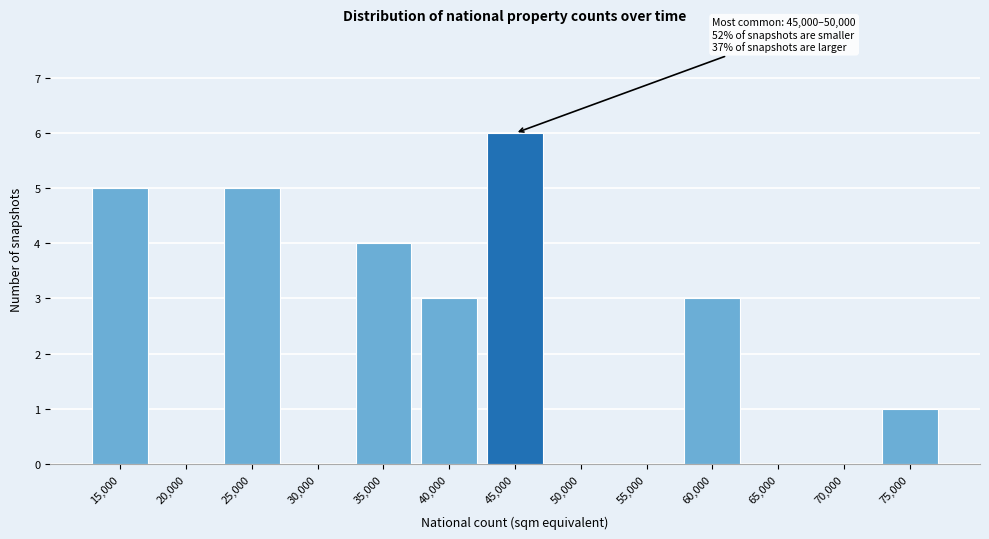

Reading left to right, extract all data points from this chart.

15,000=5	20,000=0	25,000=5	30,000=0	35,000=4	40,000=3	45,000=6	50,000=0	55,000=0	60,000=3	65,000=0	70,000=0	75,000=1